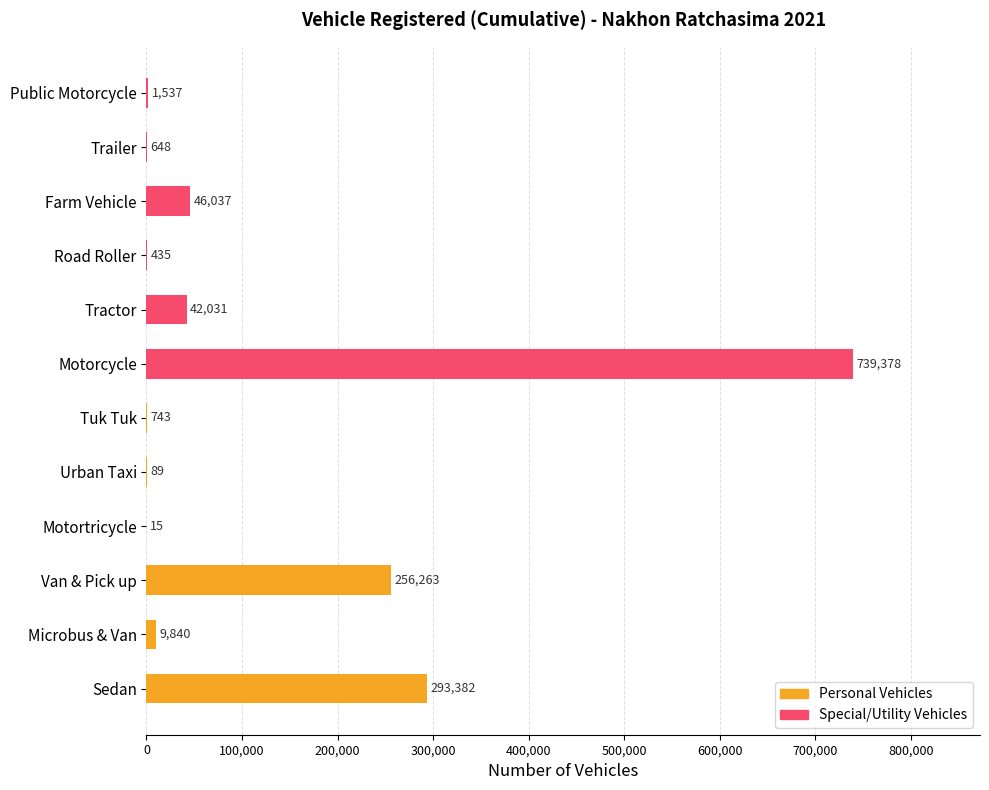

What is the change in value from Microbus & Van to Motorcycle?

+729538